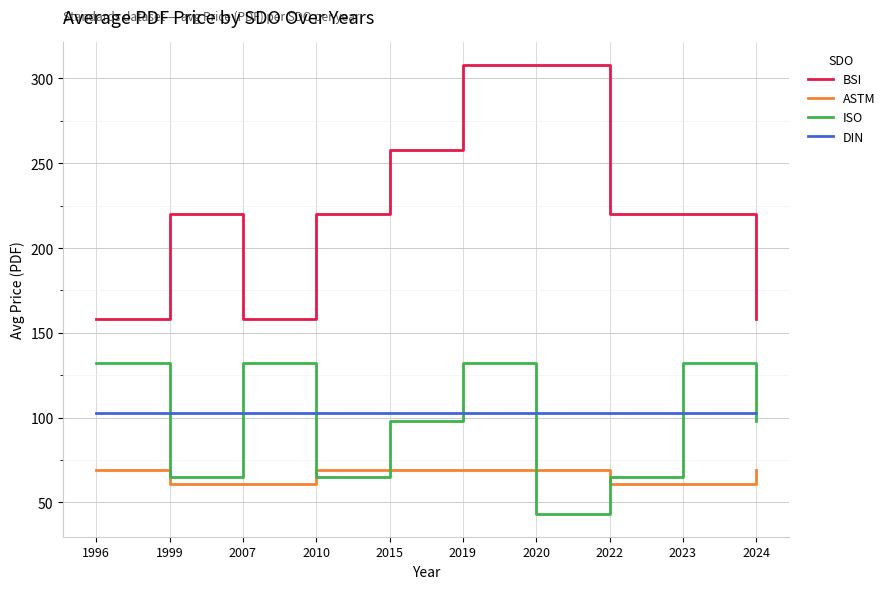

Which series has the largest total across all categories?

BSI